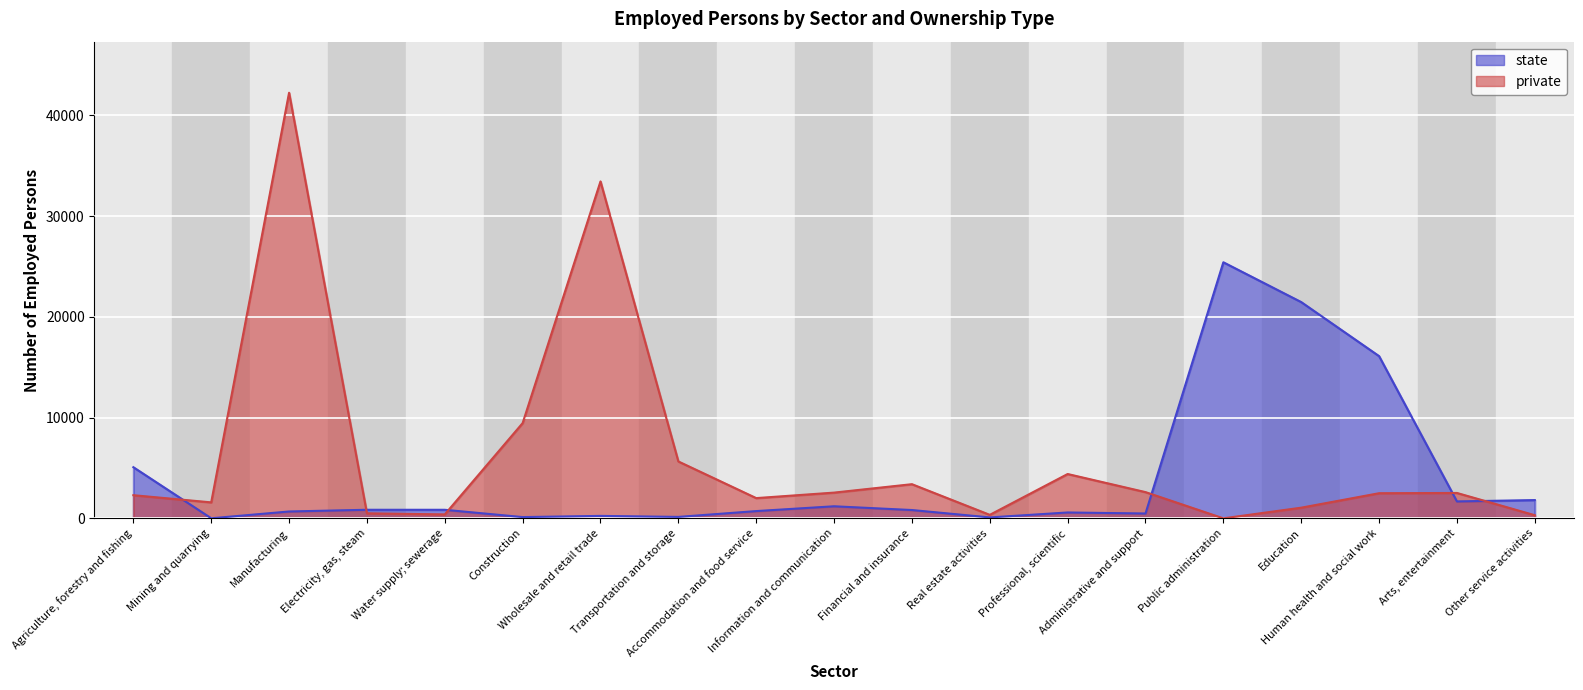

What is the label of the 6th point from the right?

Administrative and support